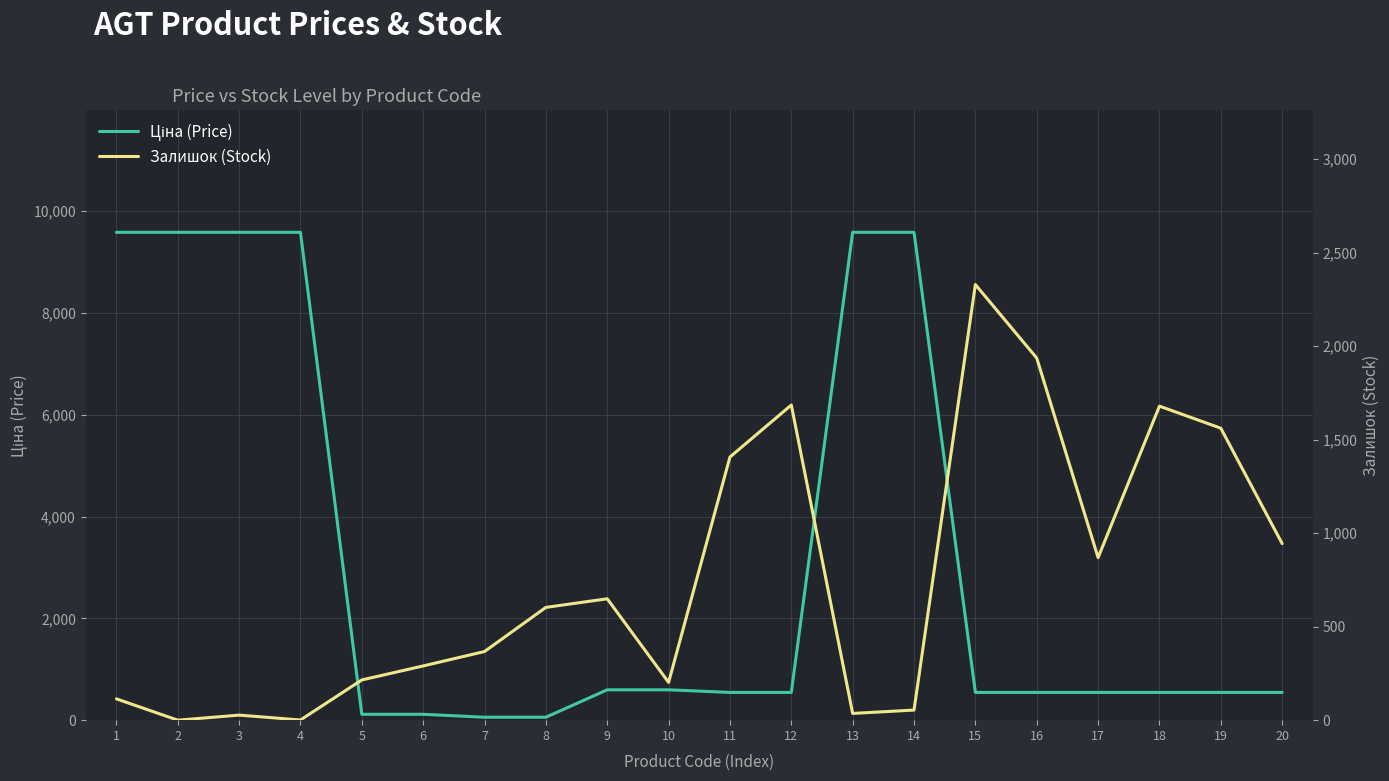

Reading left to right, list all the values displayed in this chart.

Ціна (Price): 9585.4	9585.4	9585.4	9585.4	115.4	115.4	57.7	57.7	596.5	596.5	545.0	545.0	9585.4	9585.4	545.0	545.0	545.0	545.0	545.0	545.0
Залишок (Stock): 114.0	0.0	27.0	1.0	215.0	290.0	367.0	603.0	649.0	202.0	1407.0	1685.0	36.0	54.0	2329.0	1936.0	869.0	1679.0	1561.0	944.0